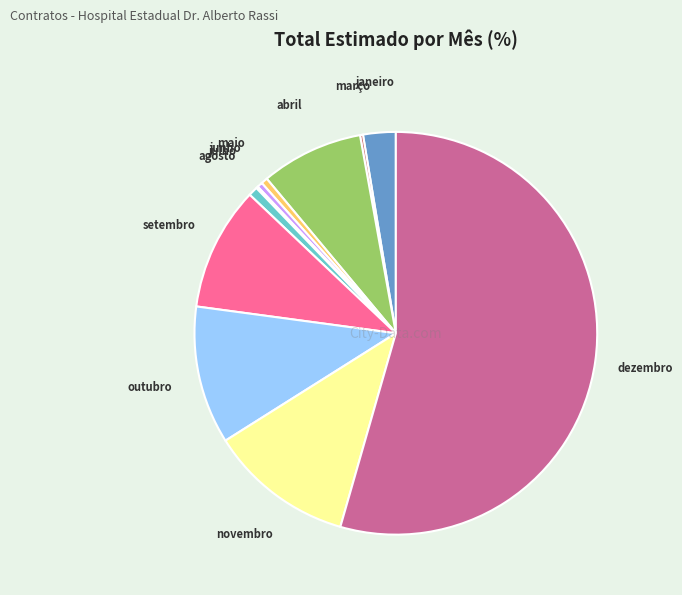

Does any single category account for the majority?

Yes